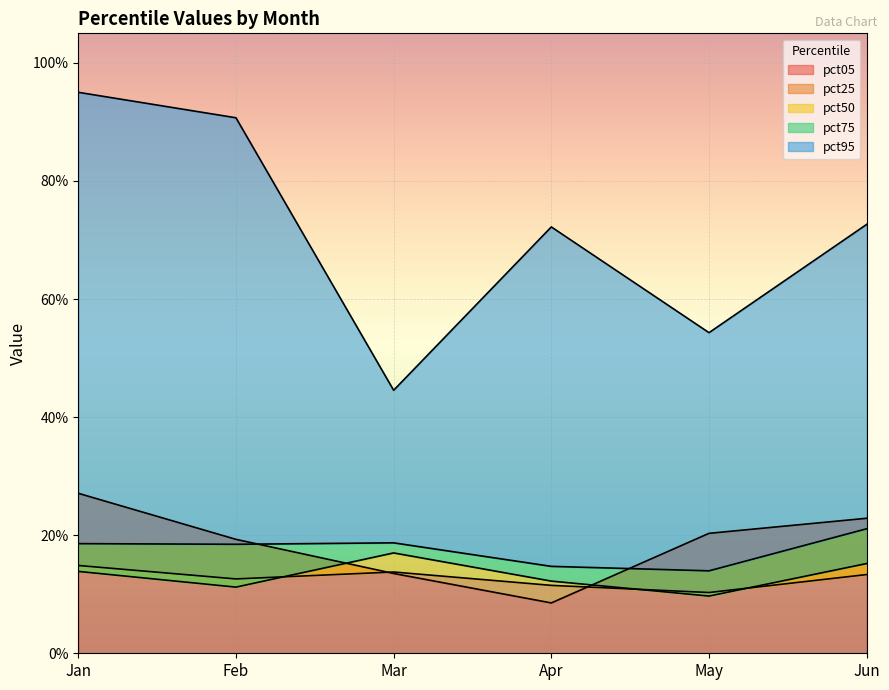

Which label corresponds to the largest value in the chart?

Jan